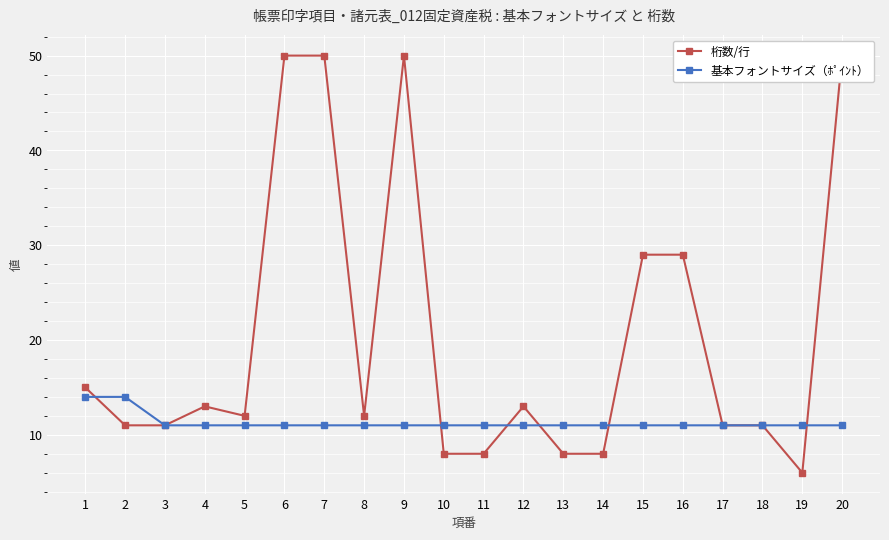

What is the maximum value shown in the chart?

50